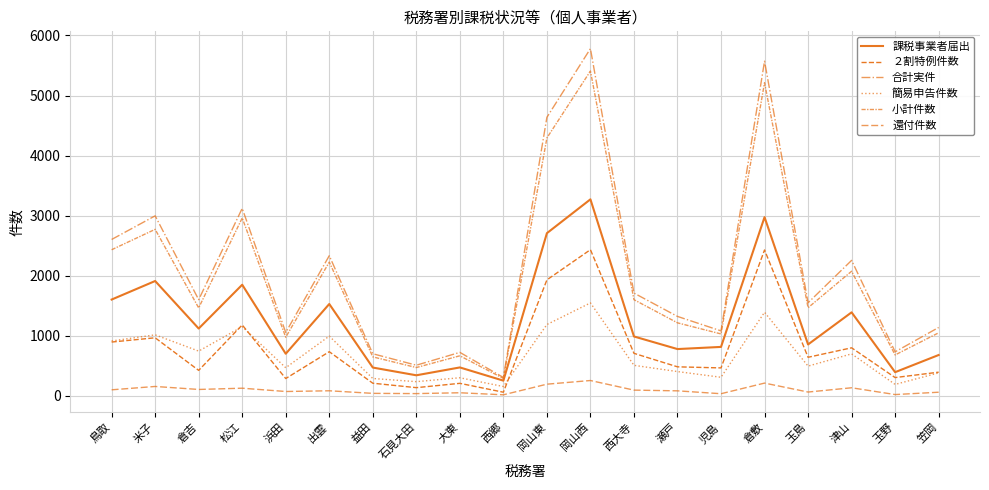

How many lines are shown in the chart?

6